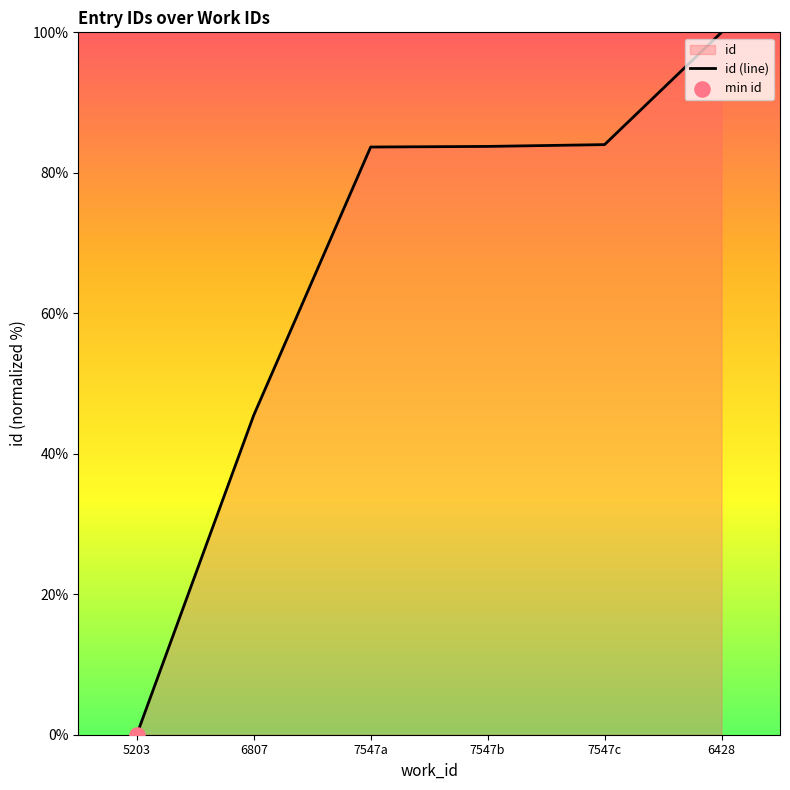

What is the change in value from 5203 to 6807?

+45.5